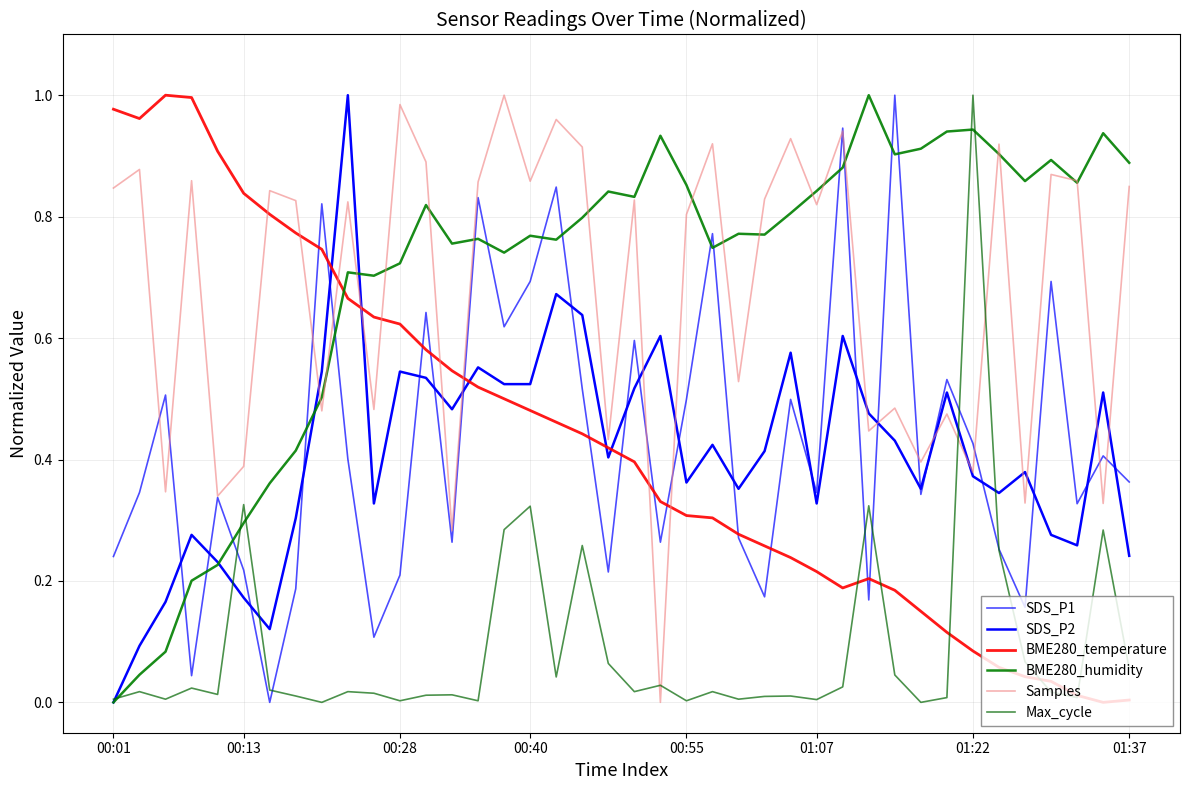

How many lines are shown in the chart?

6